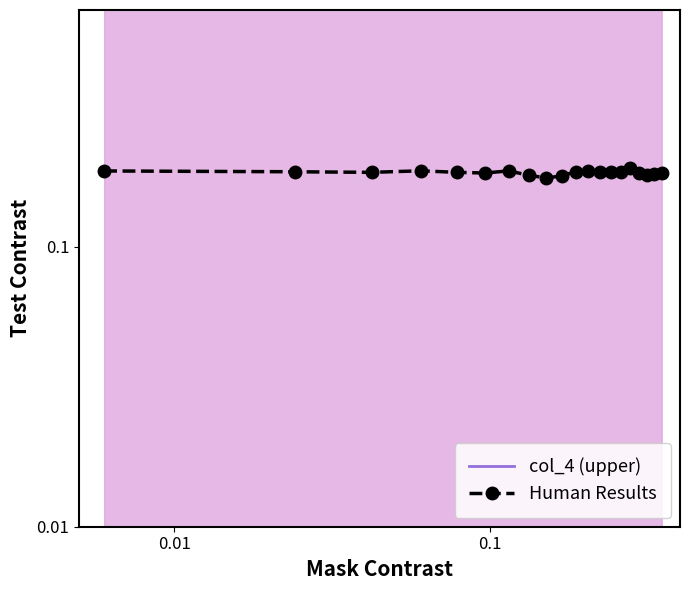

Reading left to right, list all the values displayed in this chart.

col_4 (upper): 0.7	0.7	0.7	0.7	0.7	0.7	0.7	0.7	0.8	0.7	0.7	0.7	0.7	0.7	0.7	0.7	0.7	0.7	0.7	0.7
Human Results: 0.2	0.2	0.2	0.2	0.2	0.2	0.2	0.2	0.2	0.2	0.2	0.2	0.2	0.2	0.2	0.2	0.2	0.2	0.2	0.2